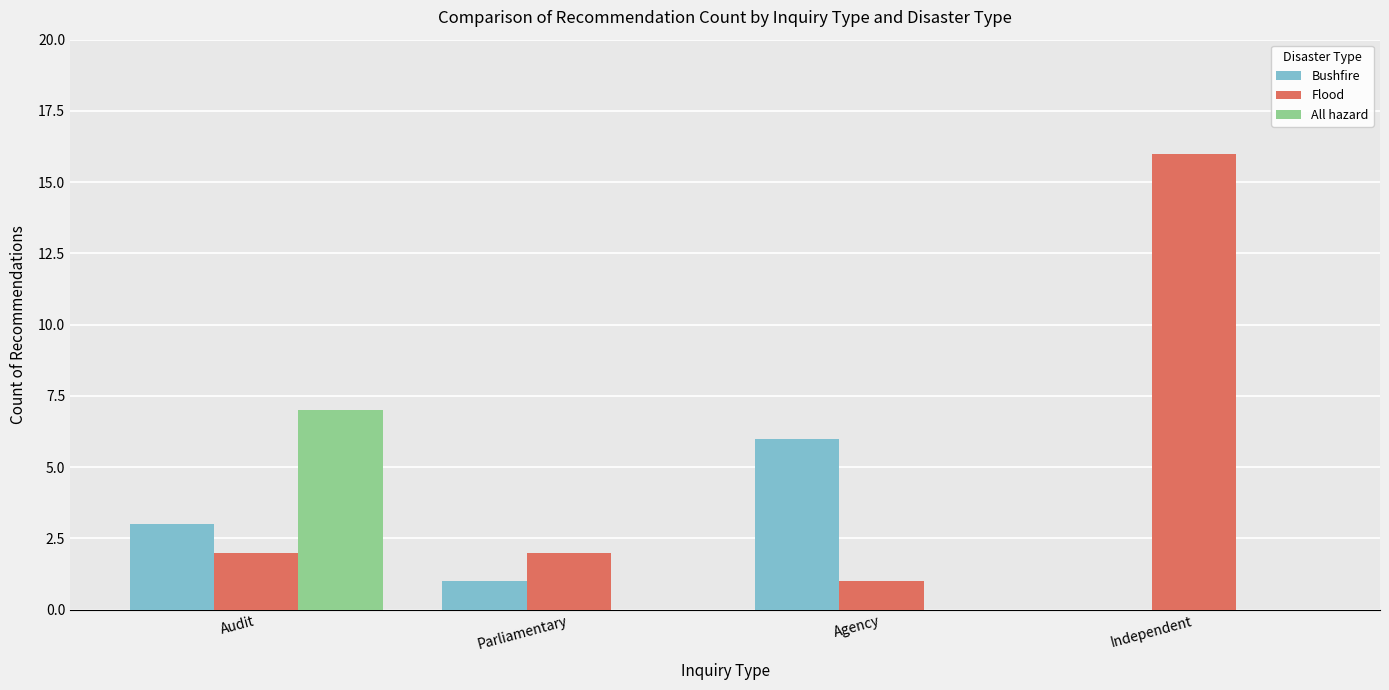

Which category has the highest value across all series?

Independent